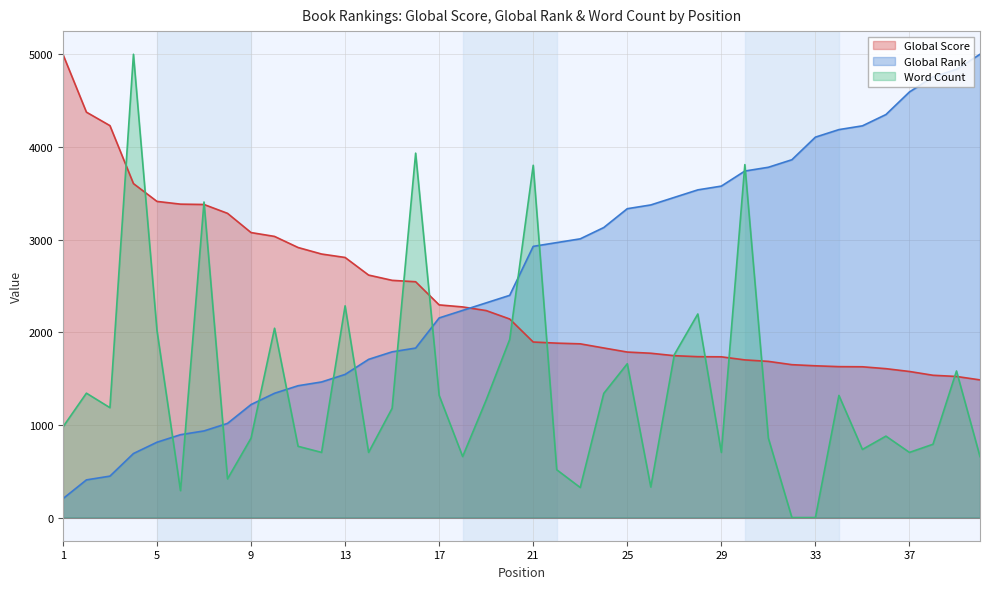

What is the value of the Global Rank point at the 7th from the left?

935.0